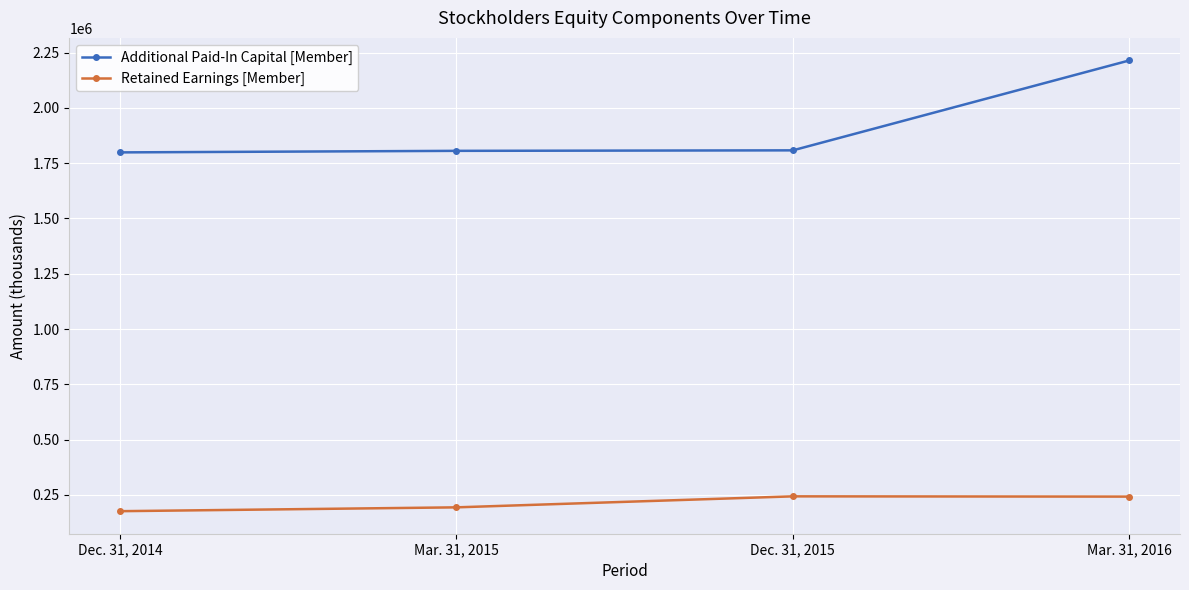

At which category is the sum across all series the highest?

Mar. 31, 2016